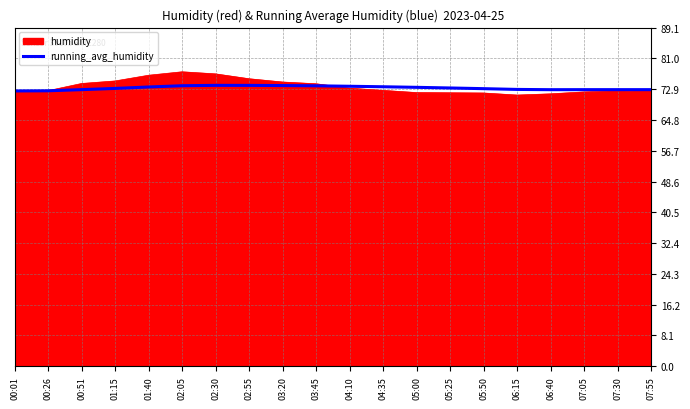

What is the spread (max minus min) of values at 01:40?

3.1